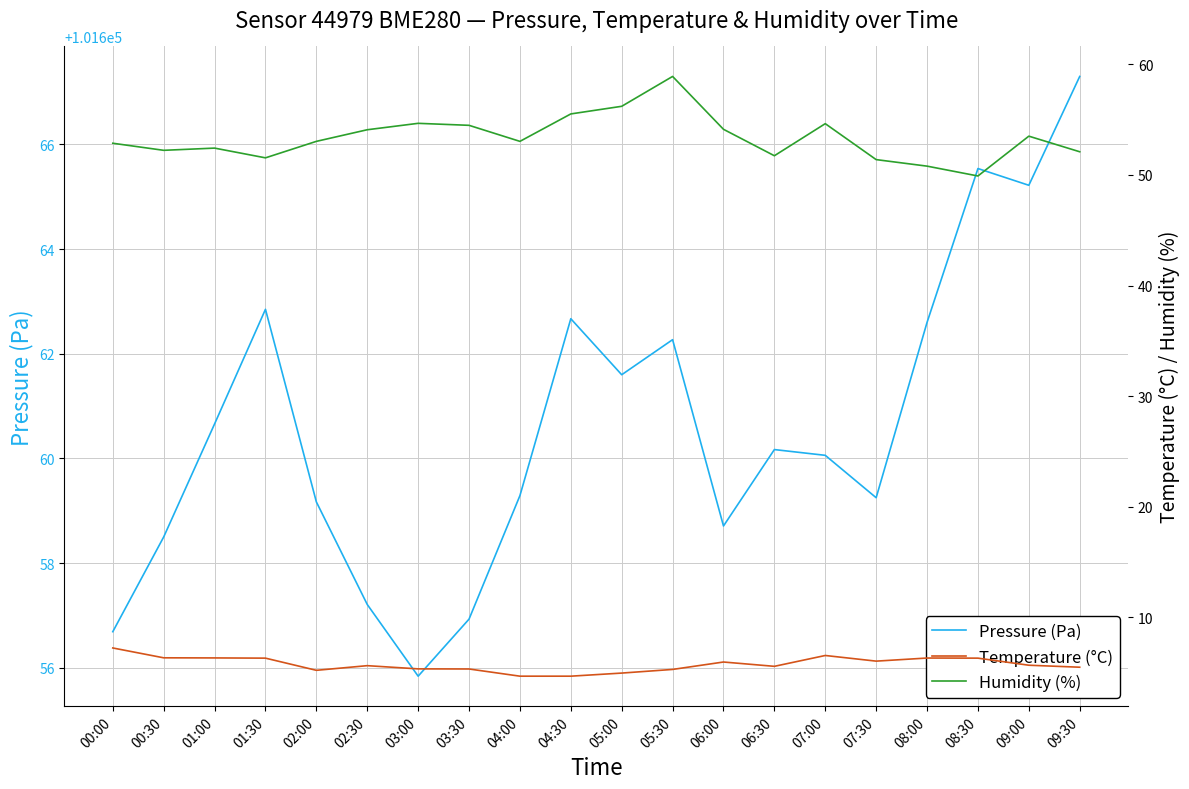

Which label corresponds to the largest value in the chart?

09:30